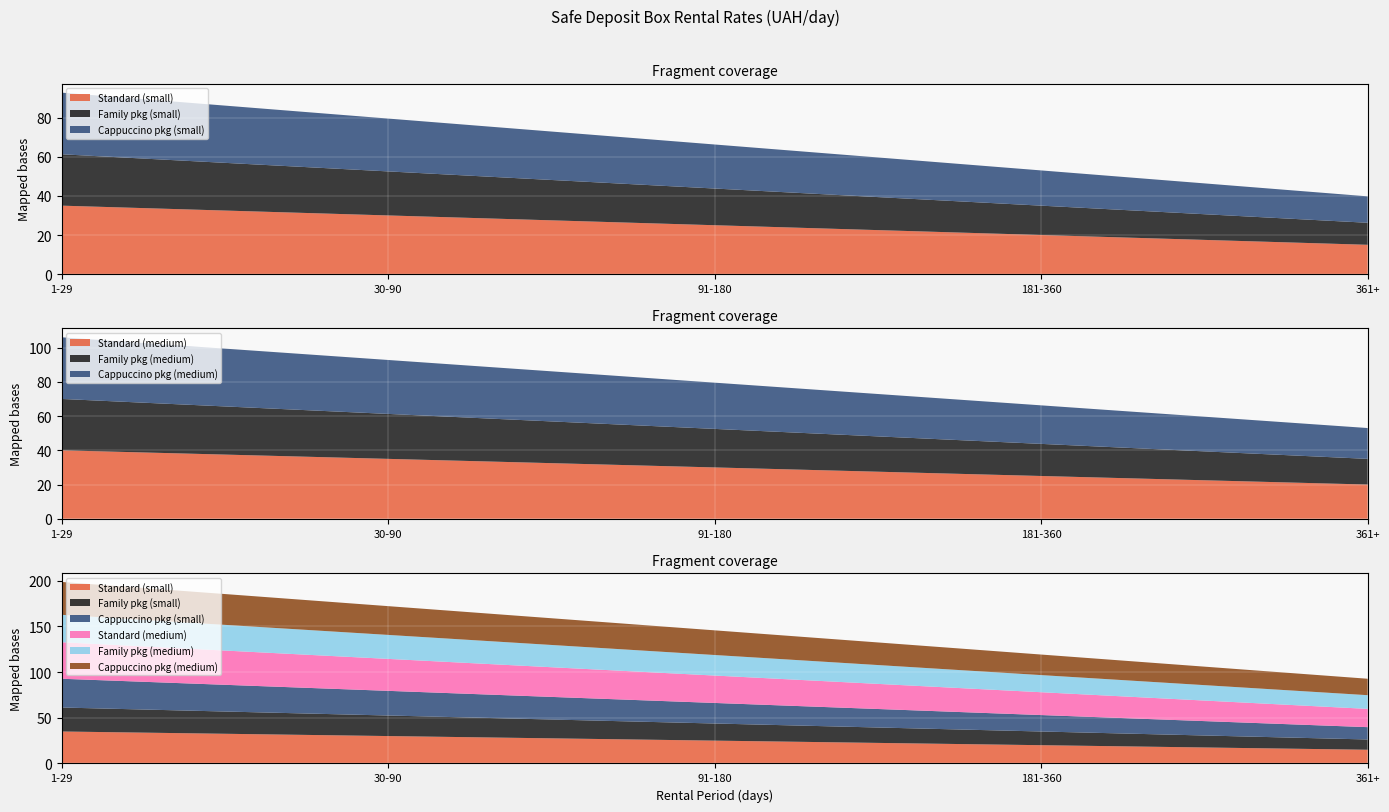

Reading right to left, extract all data points from this chart.

Standard (small): 361+=15.0	181-360=20.0	91-180=25.0	30-90=30.0	1-29=35.0
Family pkg (small): 361+=11.2	181-360=15.0	91-180=18.8	30-90=22.5	1-29=26.2
Cappuccino pkg (small): 361+=13.5	181-360=18.0	91-180=22.5	30-90=27.0	1-29=31.5
Standard (medium): 361+=20.0	181-360=25.0	91-180=30.0	30-90=35.0	1-29=40.0
Family pkg (medium): 361+=15.0	181-360=18.8	91-180=22.5	30-90=26.2	1-29=30.0
Cappuccino pkg (medium): 361+=18.0	181-360=22.5	91-180=27.0	30-90=31.5	1-29=36.0